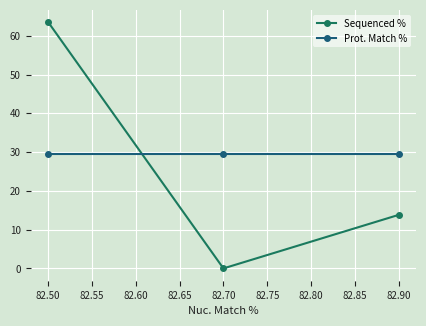

Rank the categories by Sequenced % value from highest to lowest.

82.50, 82.90, 82.70